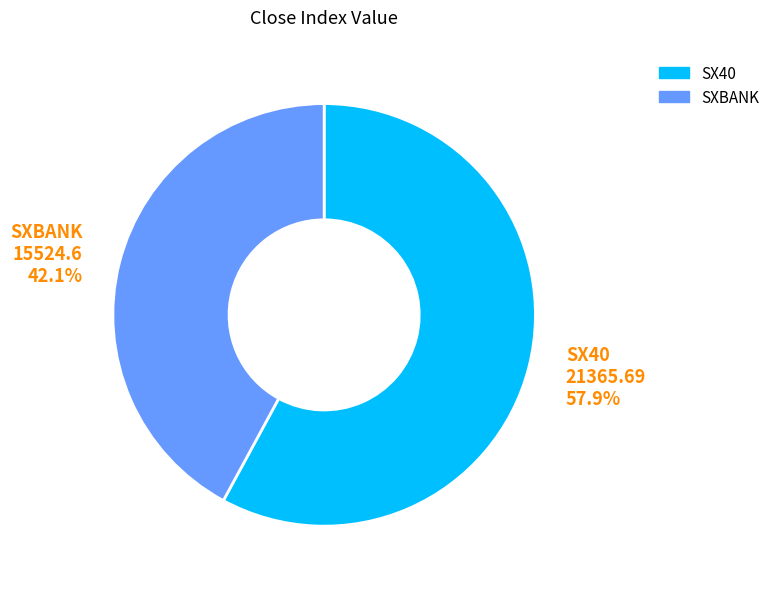

Does any single category account for the majority?

Yes